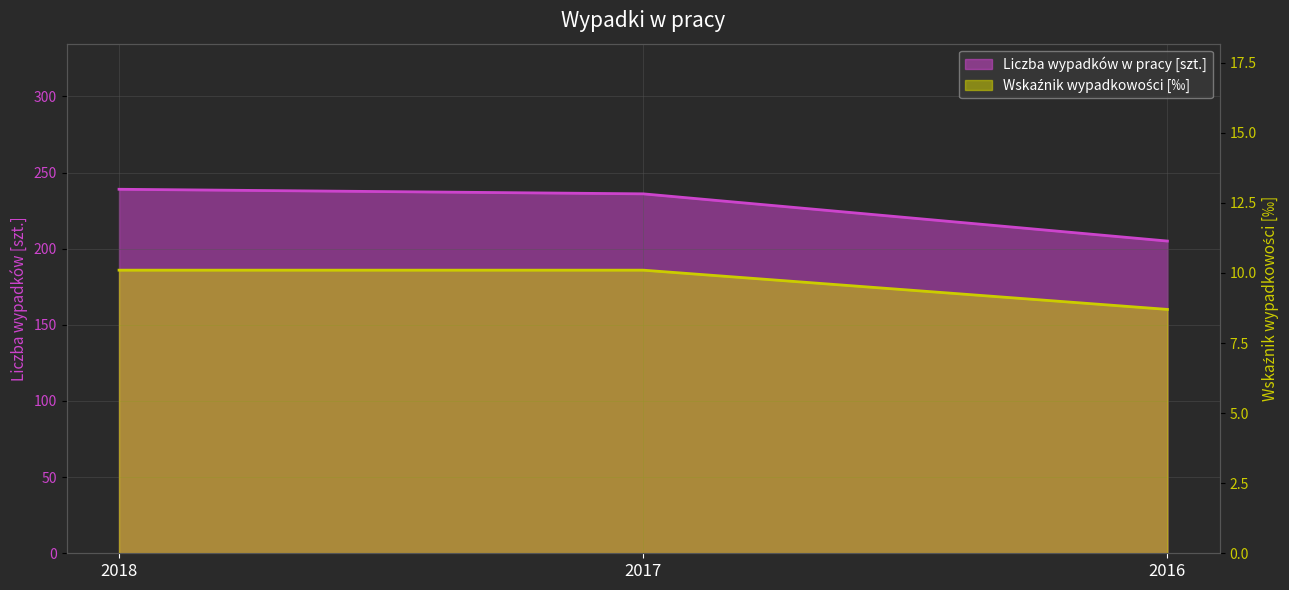

What is the difference between the maximum and minimum values in the Liczba wypadków w pracy [szt.] series?

34.0